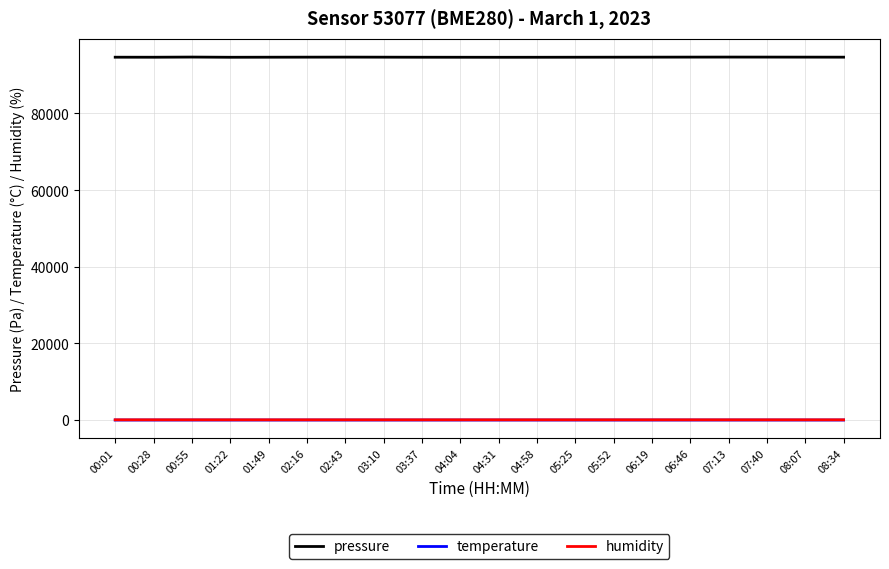

What is the sum of the humidity values at 04:31 and 08:34?

129.8